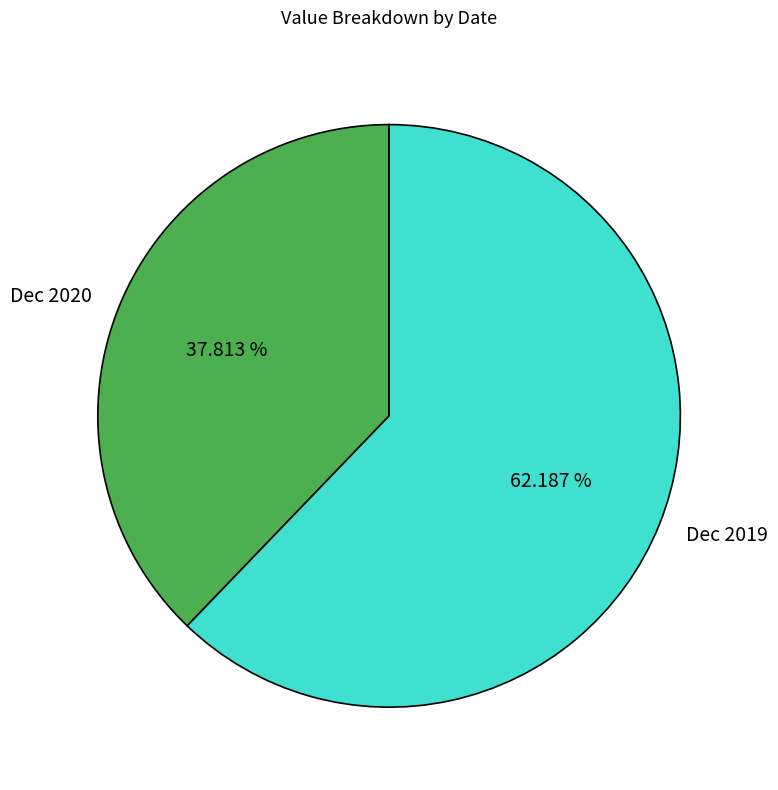

What portion of the pie excludes Dec 2019?

37.8%